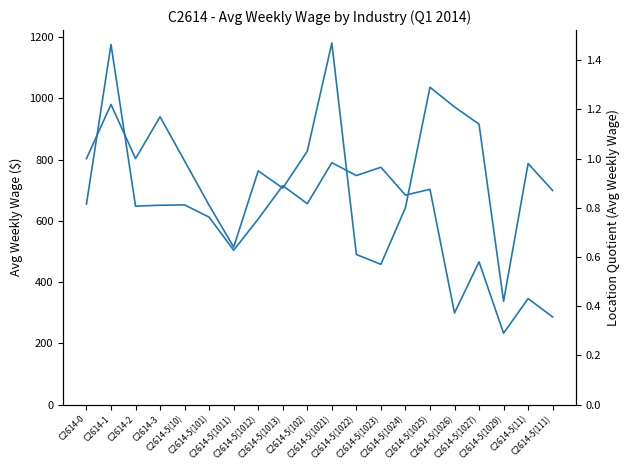

True or false: lq_avg_wkly_wage and avg_wkly_wage cross at least once.

False